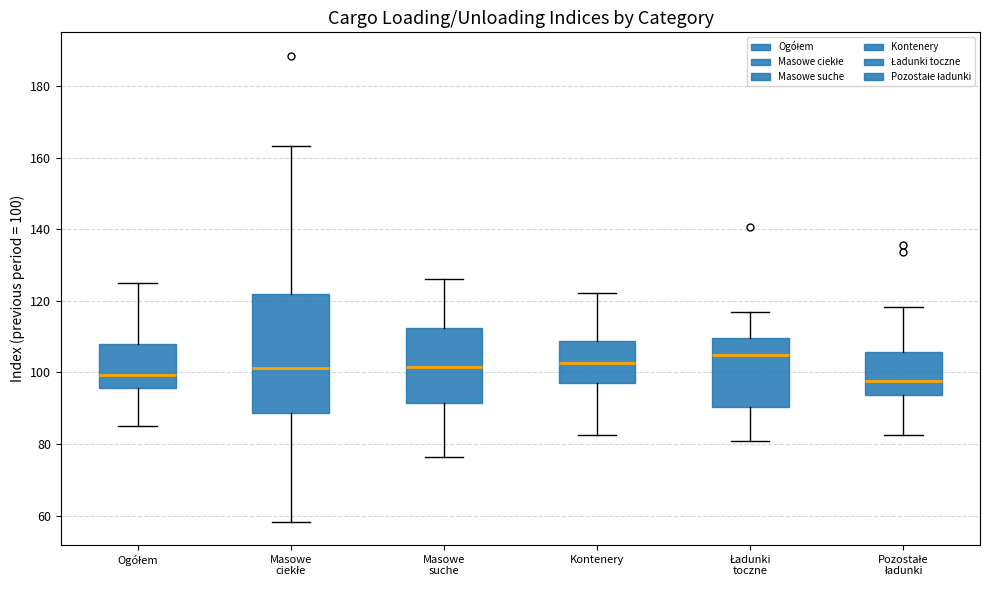

Reading left to right, transcribe this box plot: for each box, give where its median line is, the range the box spans, and where its two whiskers end, as read against the y-axis. The values are not printed on the chart, so give them approximately, as read against the axis.

Ogółem: median 100, box 96 to 108, whiskers 86 to 126
Masowe ciekłe: median 102, box 88 to 122, whiskers 58 to 164
Masowe suche: median 102, box 92 to 112, whiskers 76 to 126
Kontenery: median 102, box 98 to 108, whiskers 82 to 122
Ładunki toczne: median 104, box 90 to 110, whiskers 80 to 118
Pozostałe ładunki: median 98, box 94 to 106, whiskers 82 to 118